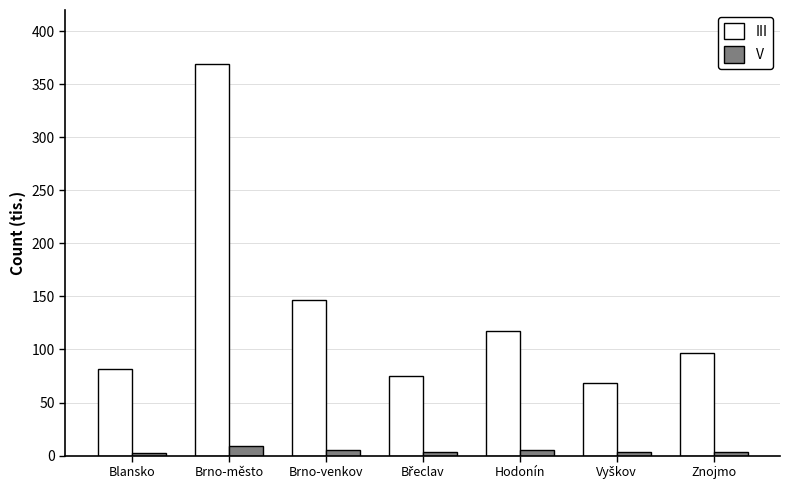

Rank the series at Brno-venkov from lowest to highest value.

V, III